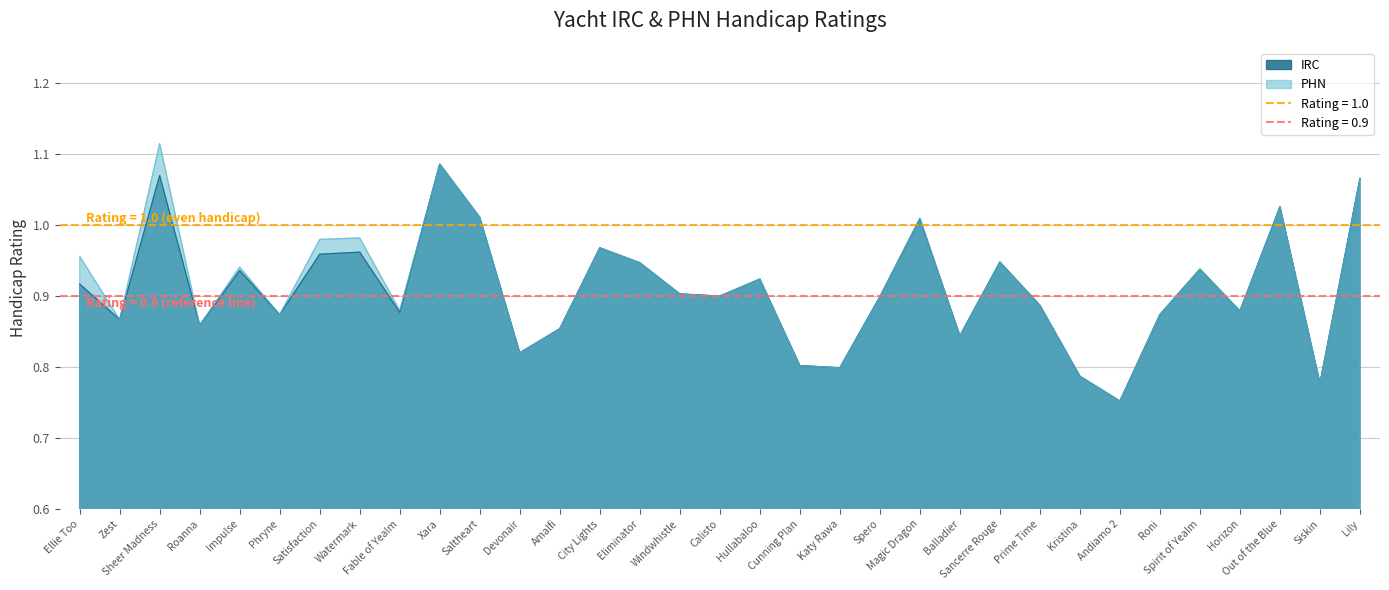

What is the label of the 17th point from the left?

Calisto